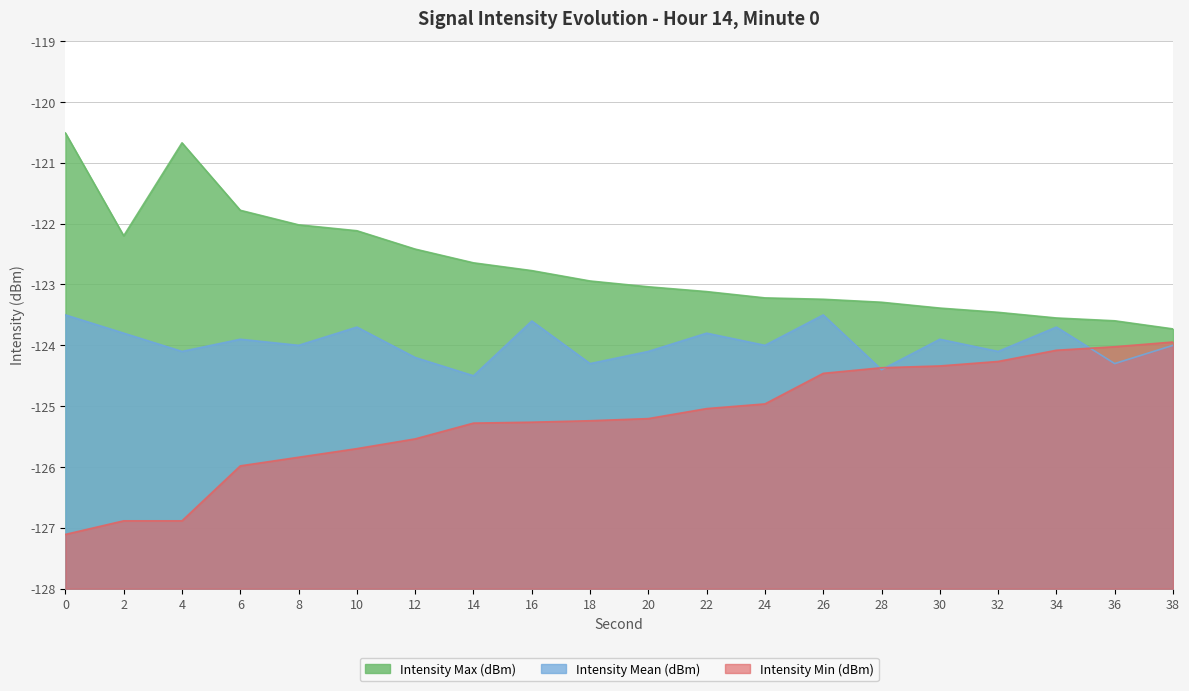

What is the difference between the Intensity Max (dBm) values at 8 and 12?

0.4